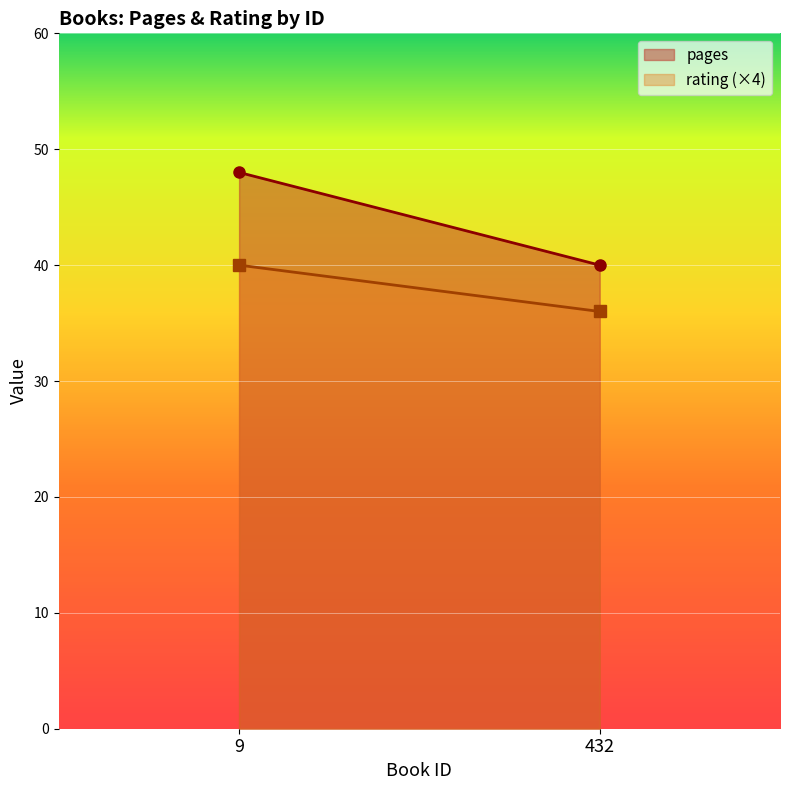

The value of pages at 432 is 16. True or false?

False